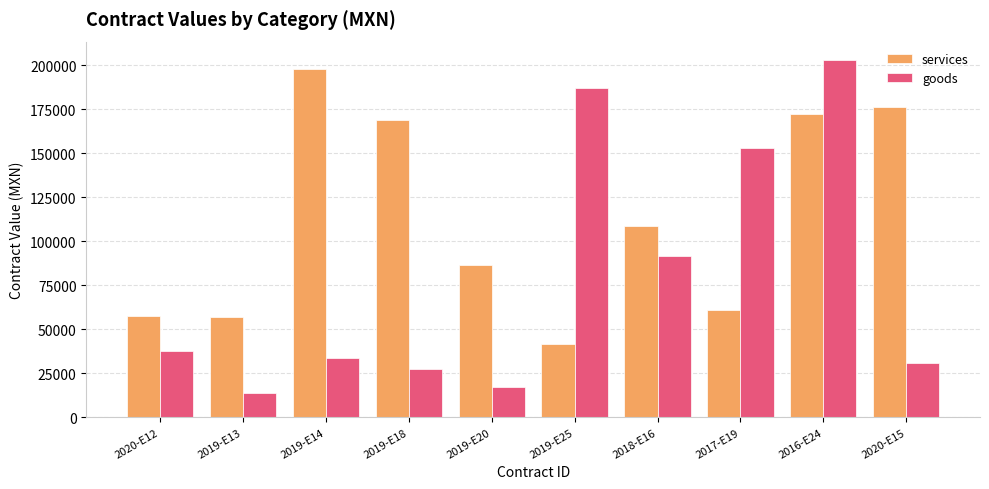

What value does the services series have at 2019-E25?

41800.0